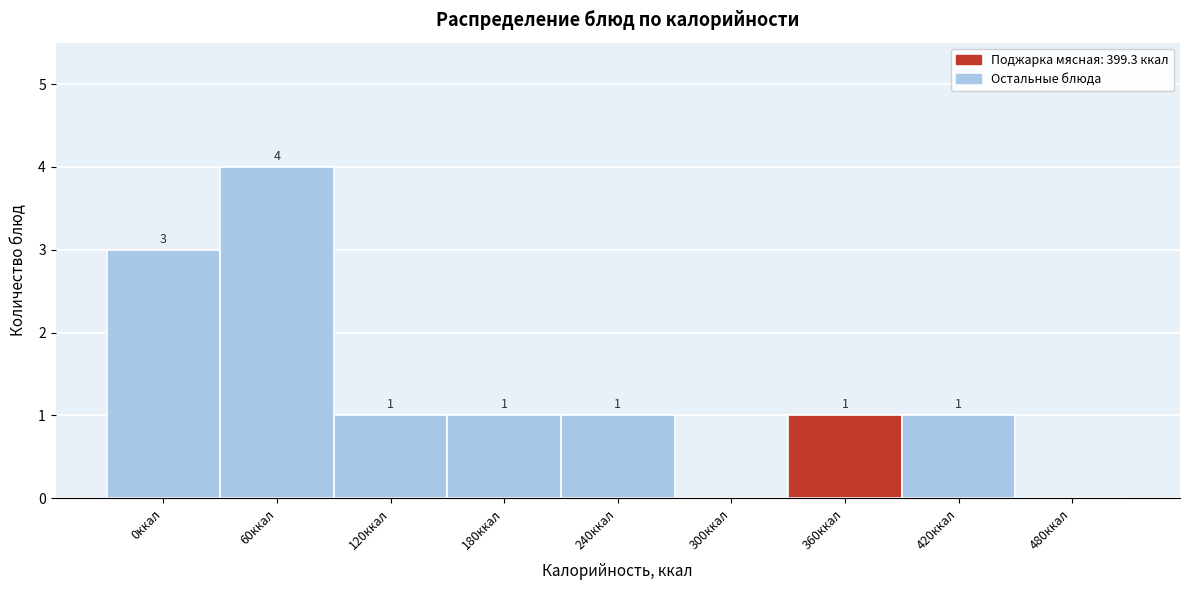

Reading right to left, extract all data points from this chart.

480ккал=0	420ккал=1	360ккал=1	300ккал=0	240ккал=1	180ккал=1	120ккал=1	60ккал=4	0ккал=3